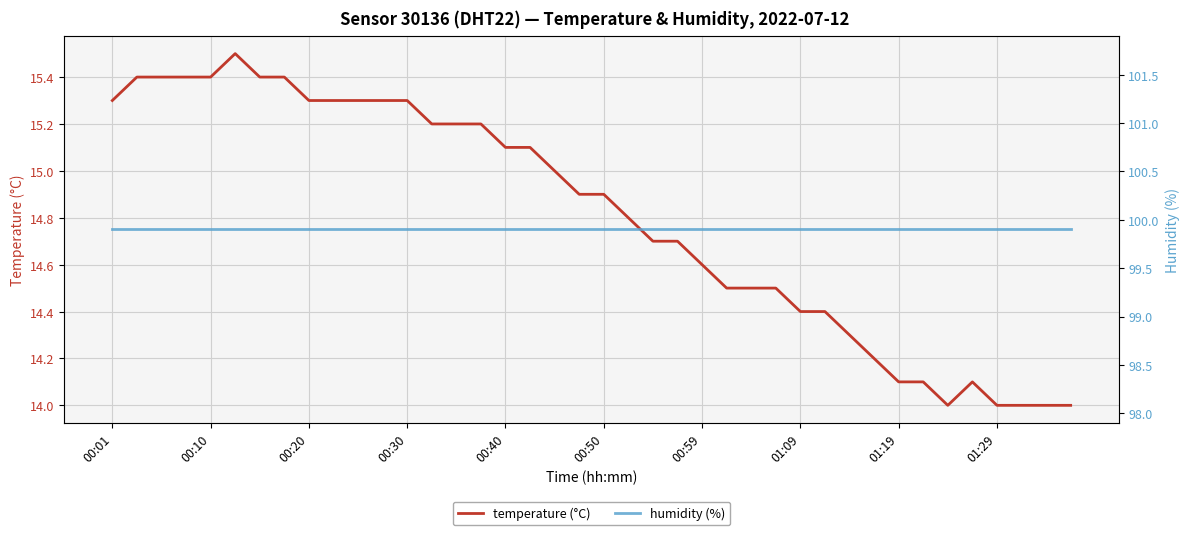

What are all the series names shown in the legend?

temperature, humidity